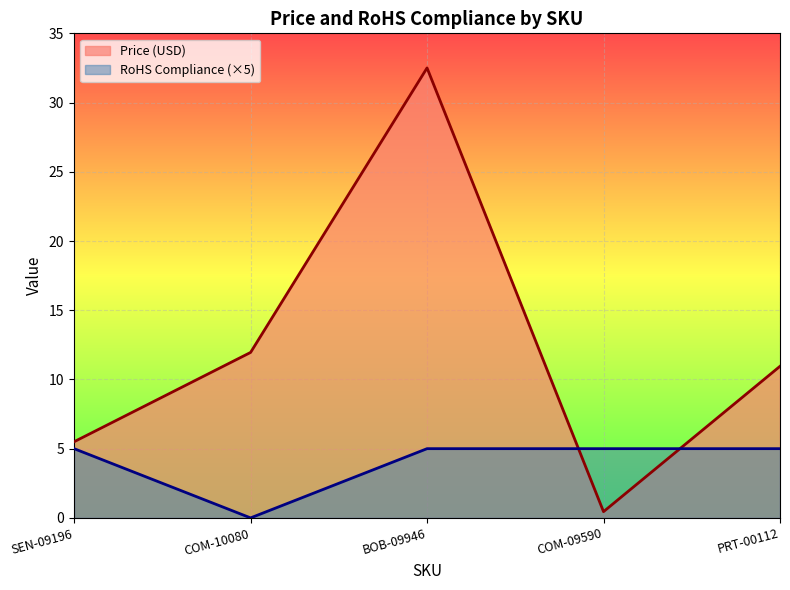

What is the average value of the RoHS Compliance series?

4.0